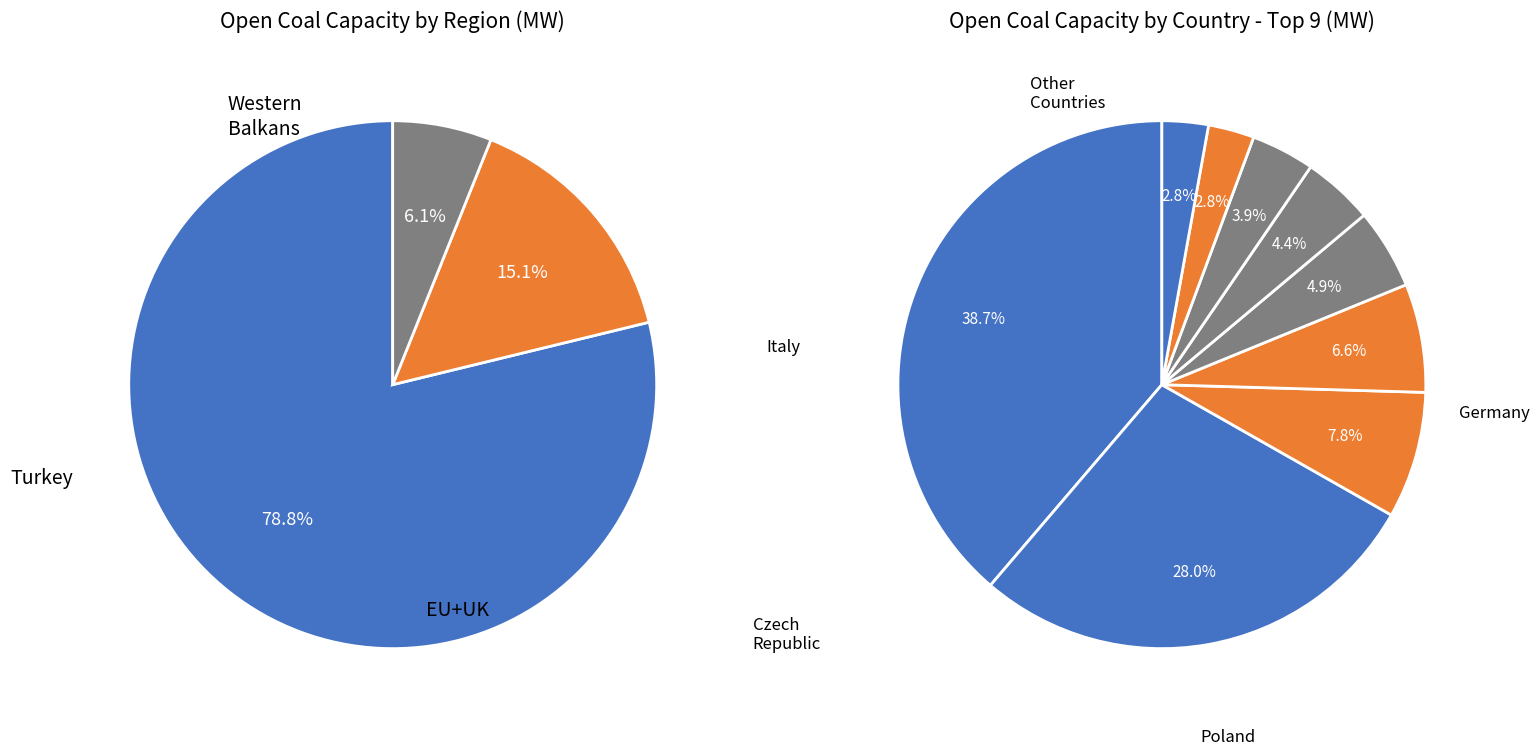

The EU+UK slice represents 59% of the pie. True or false?

False